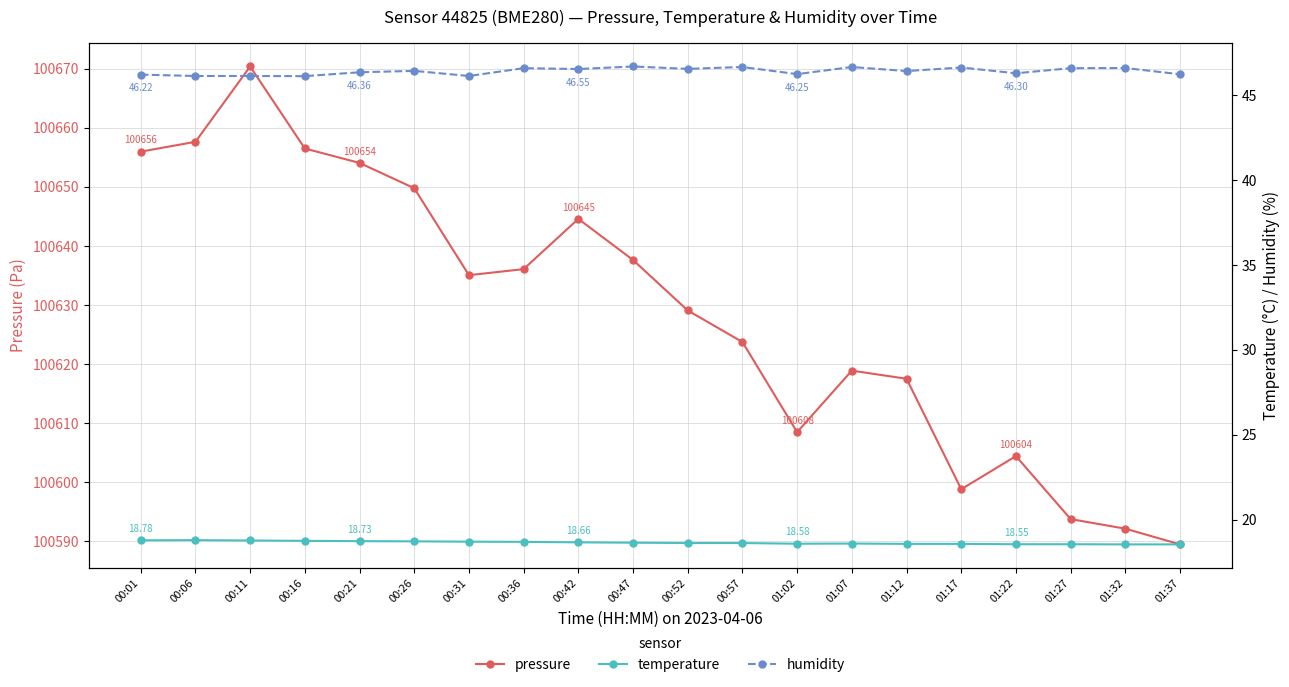

Reading left to right, transcribe all the data shown in this chart.

pressure: 100656.0	100657.6	100670.4	100656.5	100654.1	100649.8	100635.1	100636.1	100644.6	100637.6	100629.1	100623.8	100608.5	100618.9	100617.5	100598.8	100604.4	100593.8	100592.2	100589.5
temperature: 18.8	18.8	18.8	18.8	18.7	18.7	18.7	18.7	18.7	18.6	18.6	18.6	18.6	18.6	18.6	18.6	18.6	18.6	18.5	18.5
humidity: 46.2	46.1	46.1	46.1	46.4	46.4	46.1	46.6	46.5	46.7	46.6	46.7	46.2	46.7	46.4	46.6	46.3	46.6	46.6	46.2